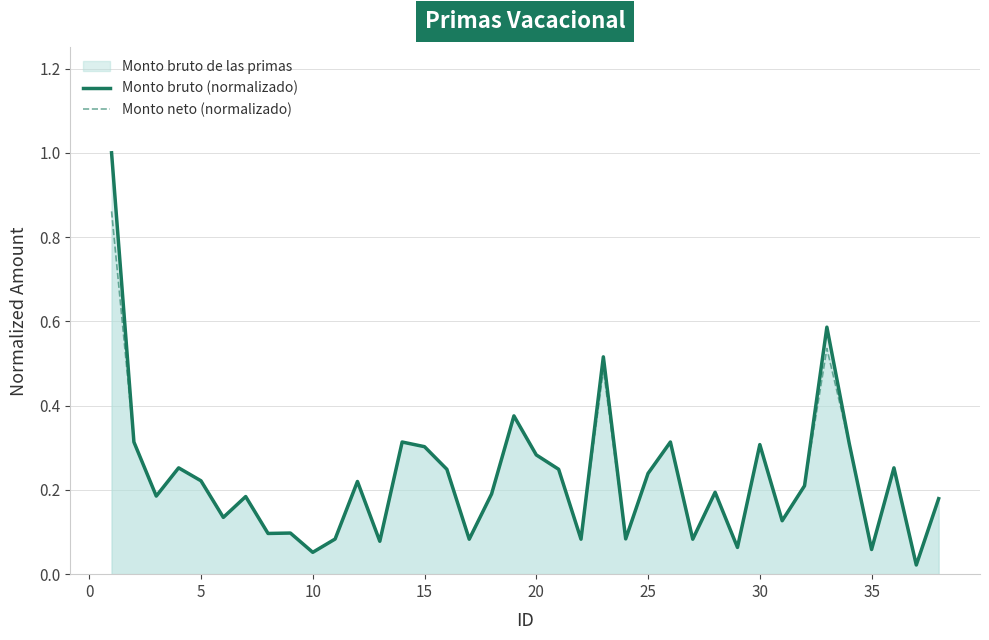

Which series has the largest total across all categories?

Monto bruto (normalizado)